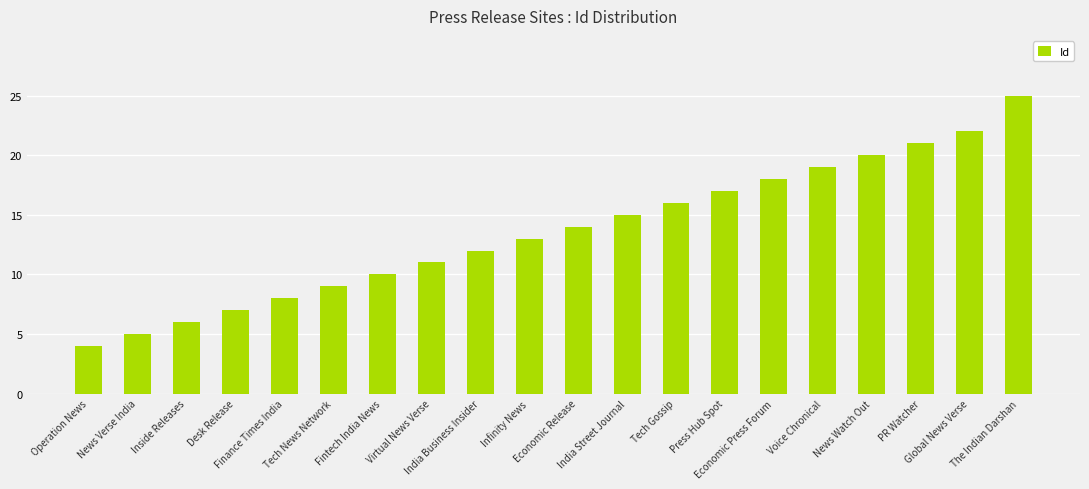

True or false: the data shows 16 at Tech Gossip.

True